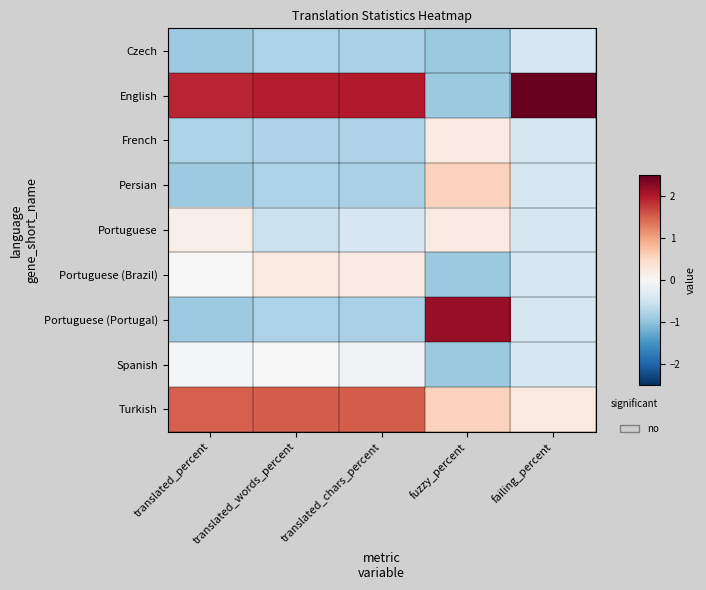

List the series in order of their peak value, lowest first.

Czech, Spanish, French, Portuguese, Portuguese (Brazil), Persian, Turkish, Portuguese (Portugal), English